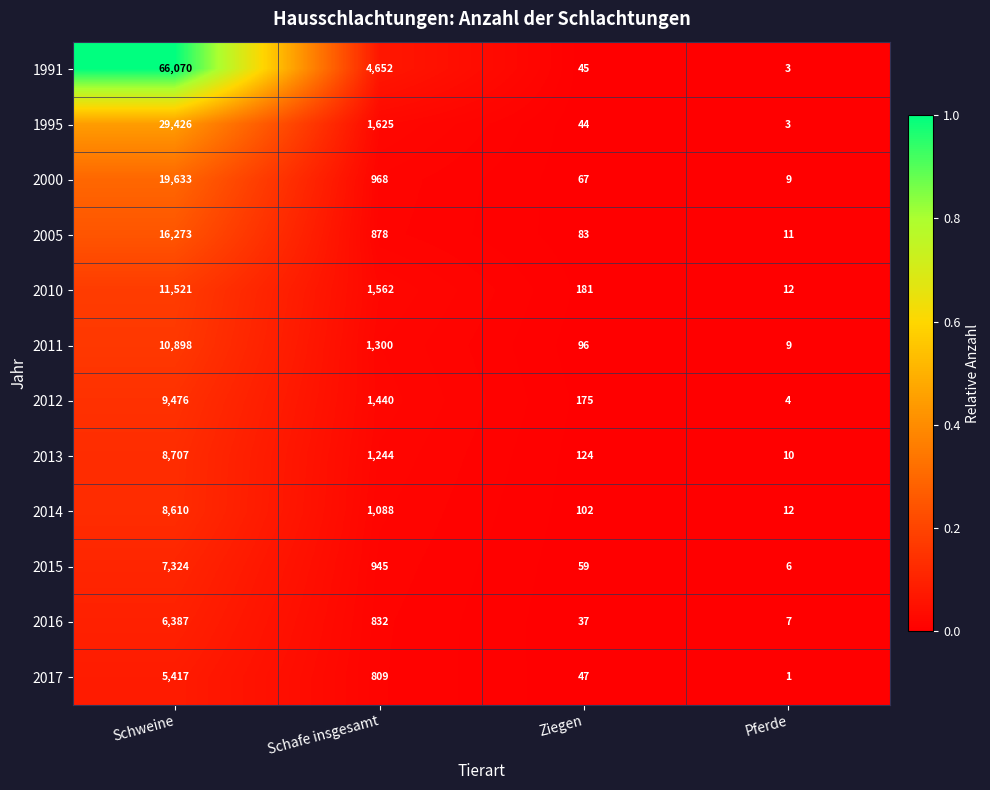

What is the difference between the 2015 values at Ziegen and Pferde?

53